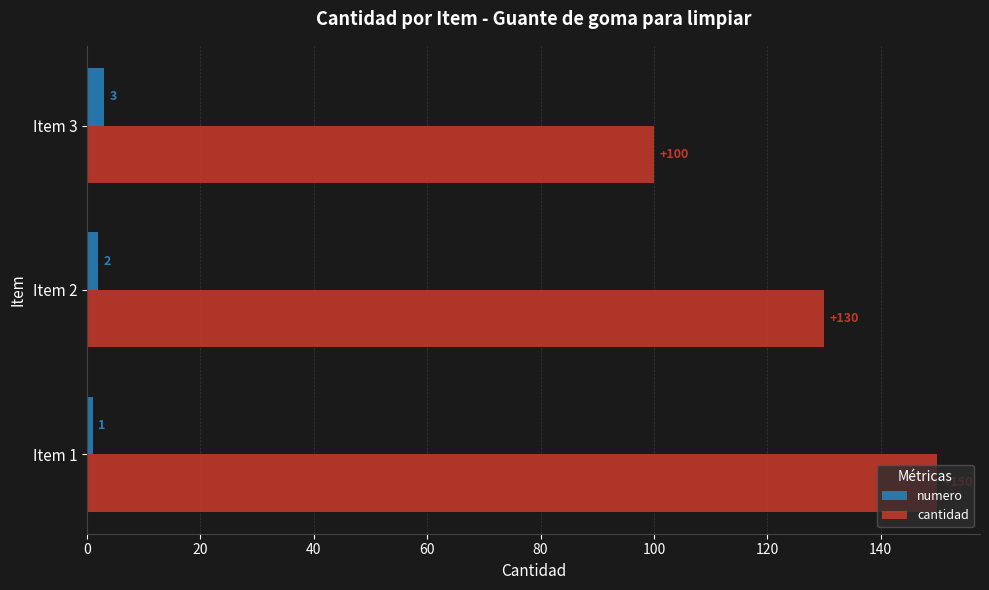

At how many categories does at least one series exceed 83?

3